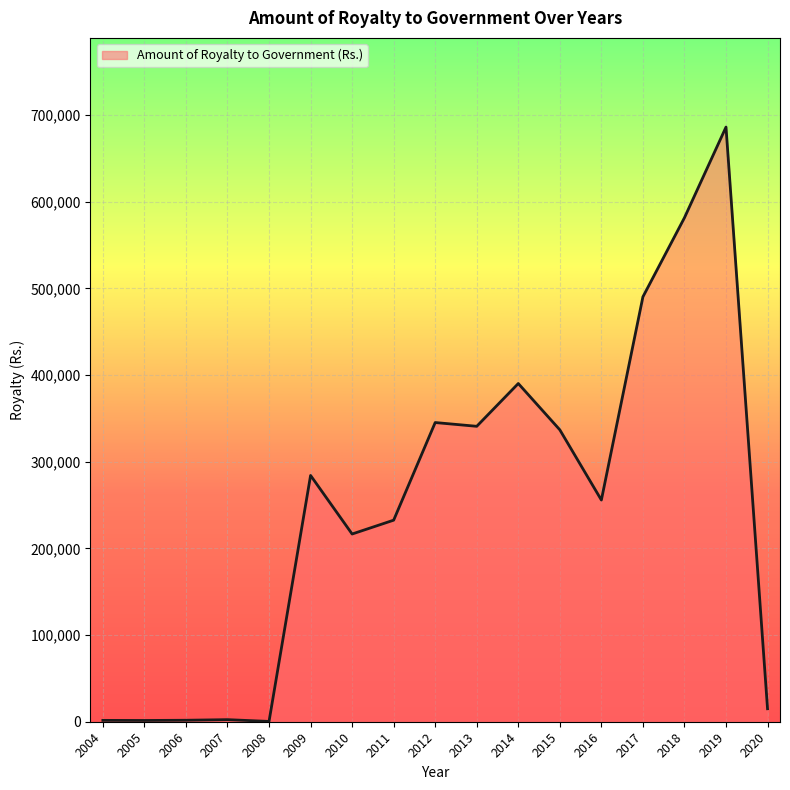

Count the number of categories in the chart.

17